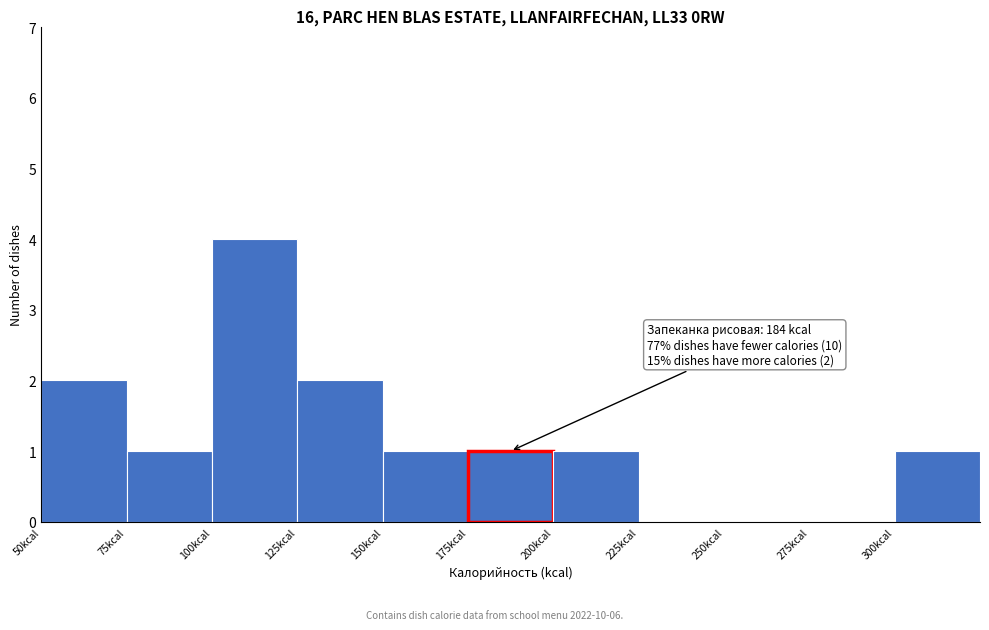

Which range on the x-axis has the tallest bar?

100 to 125